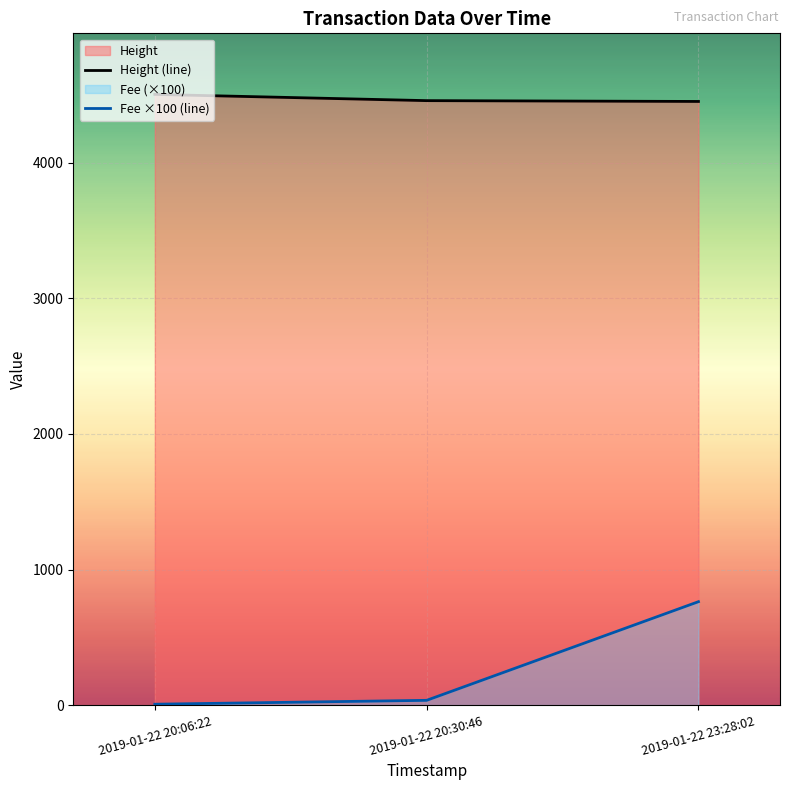

What value does the Height (line) series have at 2019-01-22 23:28:02?

4453.0